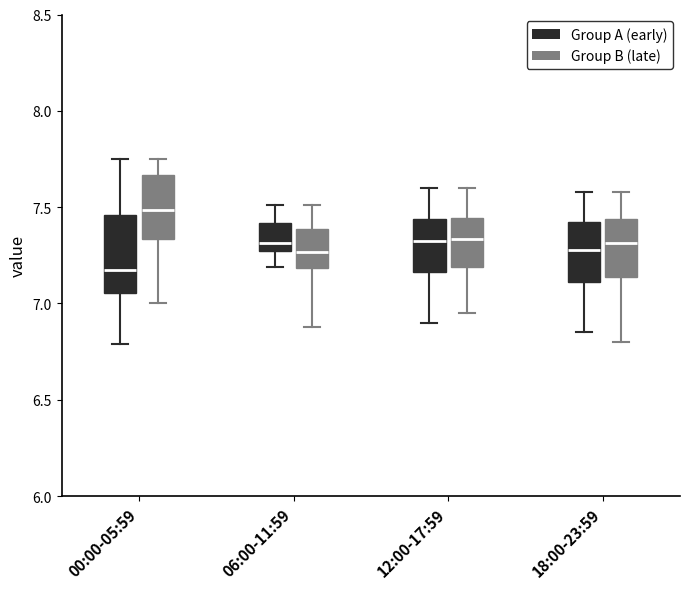

Reading left to right, transcribe this box plot: for each box, give where its median line is, the range the box spans, and where its two whiskers end, as read against the y-axis. The values are not printed on the chart, so give them approximately, as read against the axis.

00:00-05:59 (Group A (early)): median 7.20, box 7.05 to 7.45, whiskers 6.80 to 7.75
00:00-05:59 (Group B (late)): median 7.50, box 7.35 to 7.65, whiskers 7.00 to 7.75
06:00-11:59 (Group A (early)): median 7.30, box 7.25 to 7.40, whiskers 7.20 to 7.50
06:00-11:59 (Group B (late)): median 7.25, box 7.20 to 7.40, whiskers 6.90 to 7.50
12:00-17:59 (Group A (early)): median 7.35, box 7.15 to 7.45, whiskers 6.90 to 7.60
12:00-17:59 (Group B (late)): median 7.35, box 7.20 to 7.45, whiskers 6.95 to 7.60
18:00-23:59 (Group A (early)): median 7.30, box 7.10 to 7.45, whiskers 6.85 to 7.60
18:00-23:59 (Group B (late)): median 7.30, box 7.15 to 7.45, whiskers 6.80 to 7.60